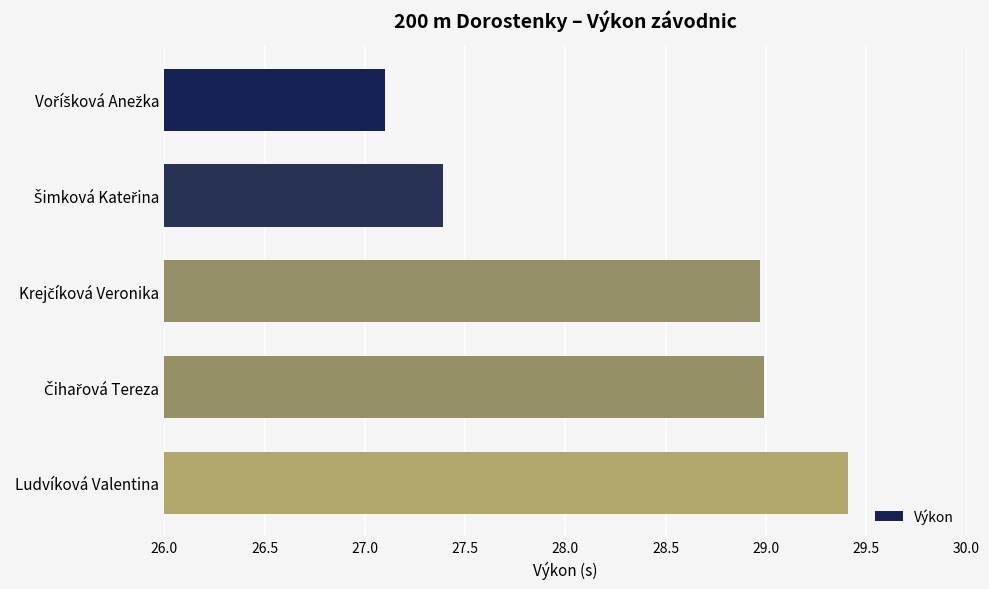

What is the sum of all values?

141.9